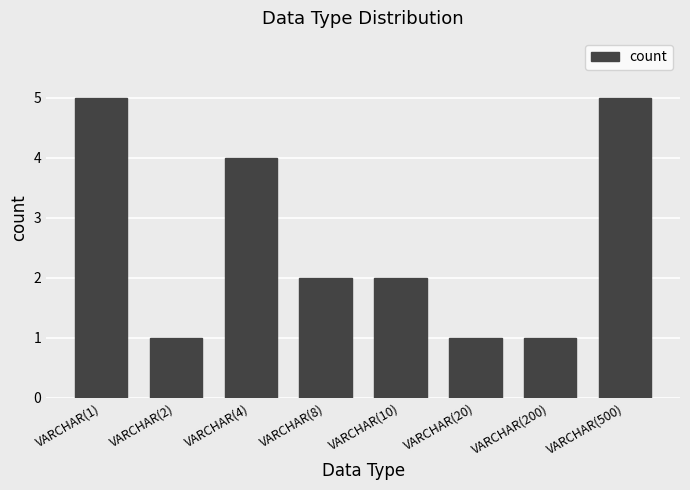

What is the greatest value displayed?

5